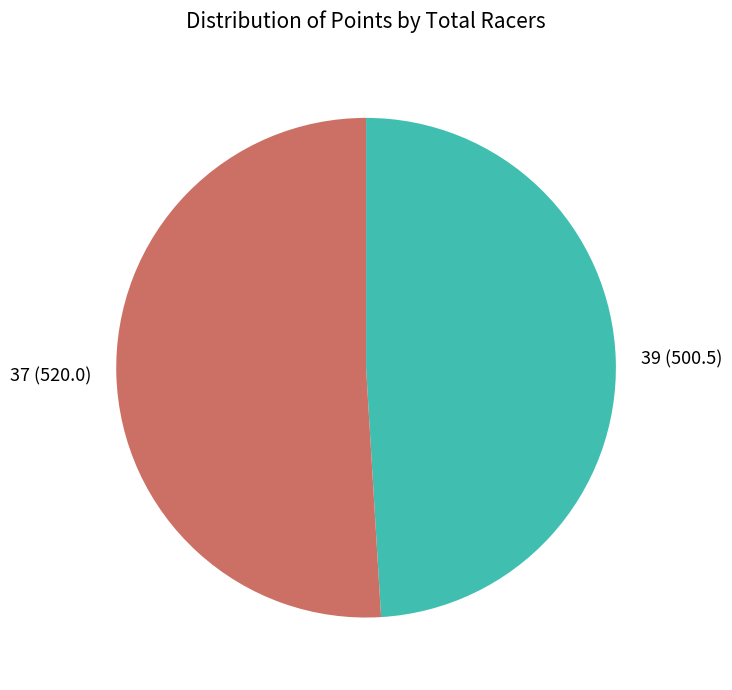

Approximately how many times larger is the value at 39 compared to 37?

1.0